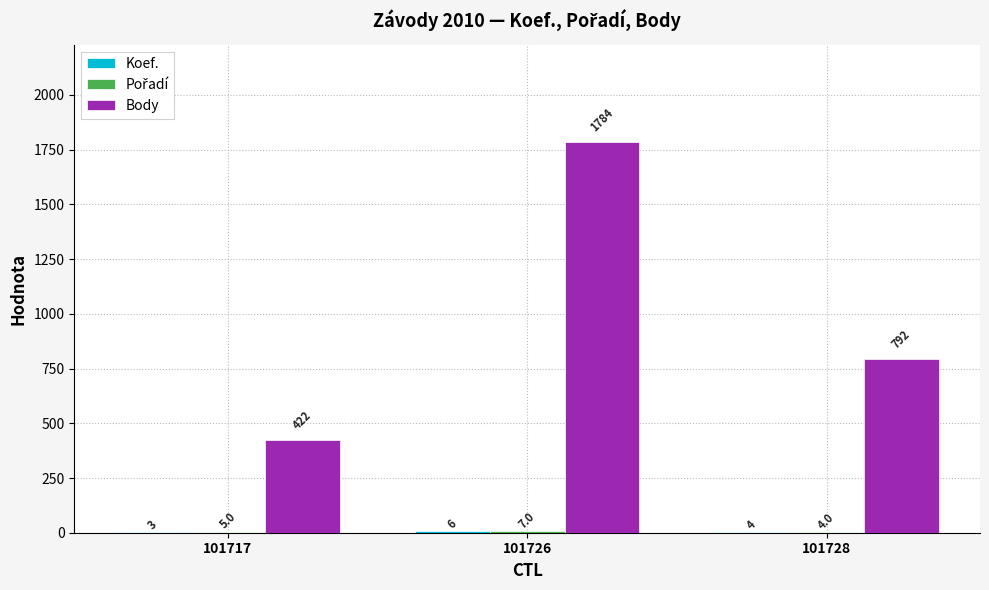

Which series has the largest total across all categories?

Body